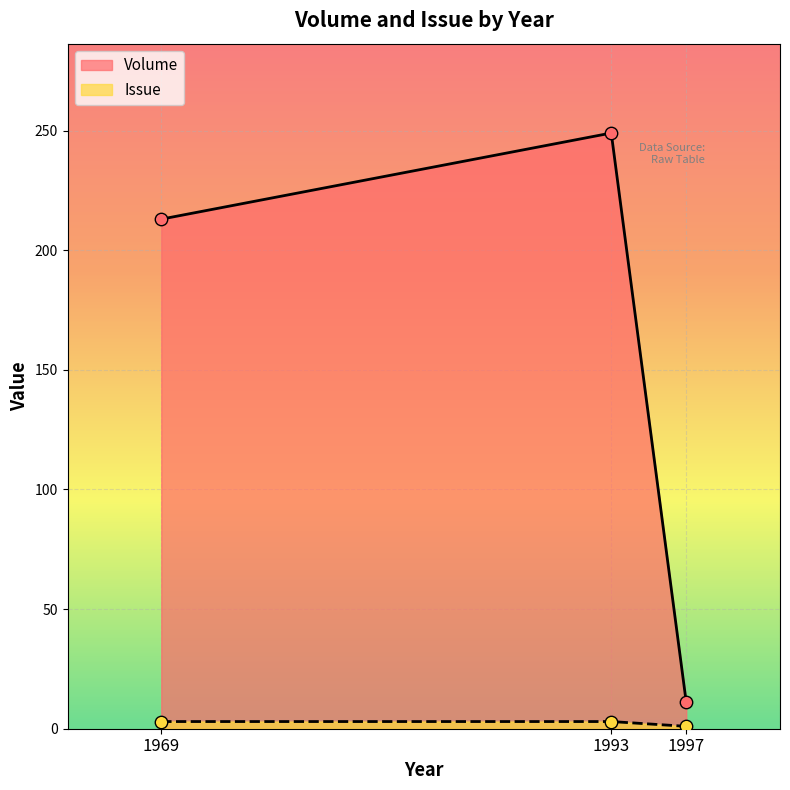

What is the total value across all series at 1993?

252